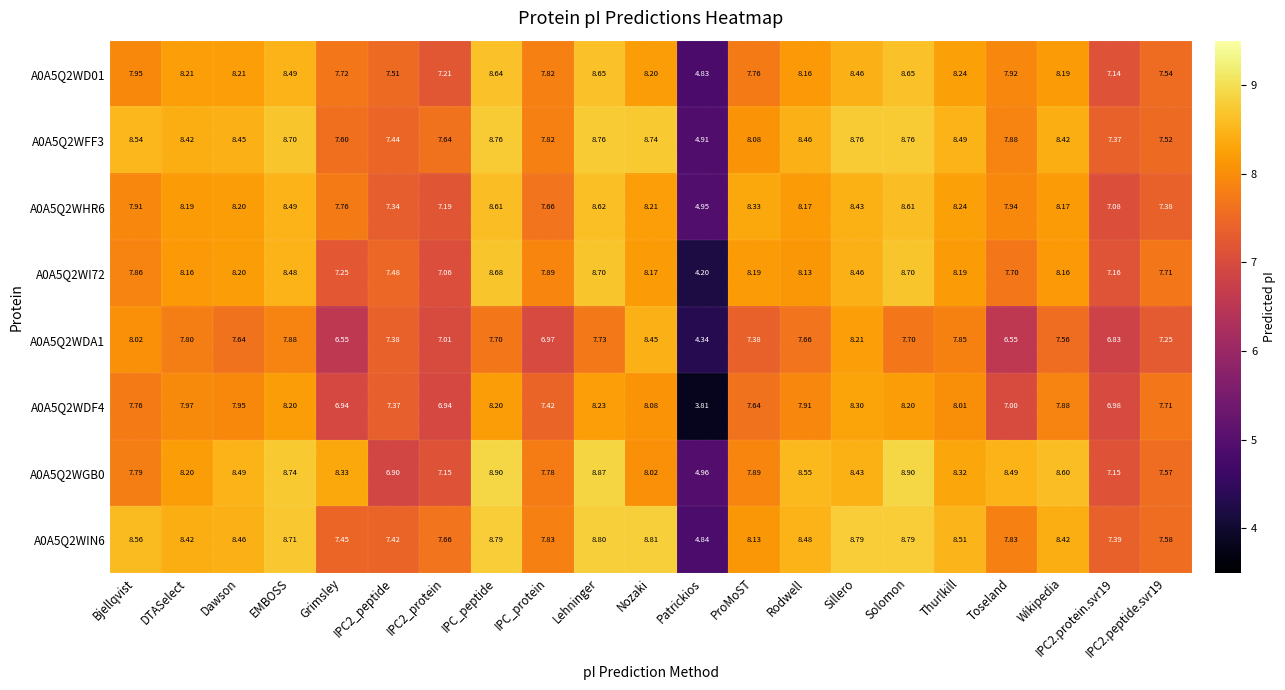

List the series in order of their peak value, highest first.

A0A5Q2WGB0, A0A5Q2WIN6, A0A5Q2WFF3, A0A5Q2WI72, A0A5Q2WD01, A0A5Q2WHR6, A0A5Q2WDA1, A0A5Q2WDF4